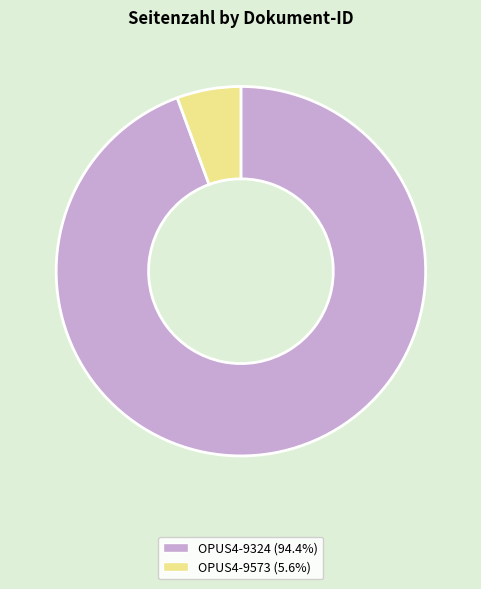

Which slice is the largest?

OPUS4-9324